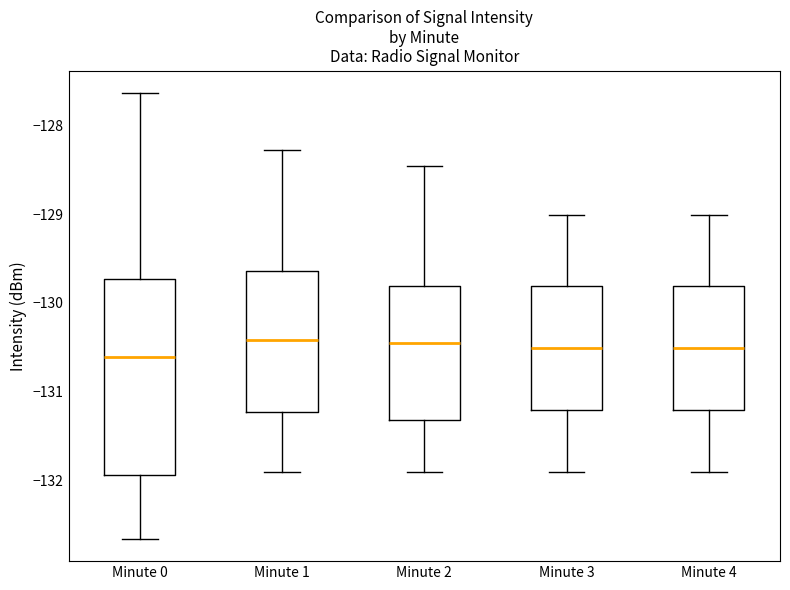

Where is the lower edge of the box for Minute 2 on the y-axis? The values are not printed on the chart, so give them approximately, as read against the axis.

-131.3